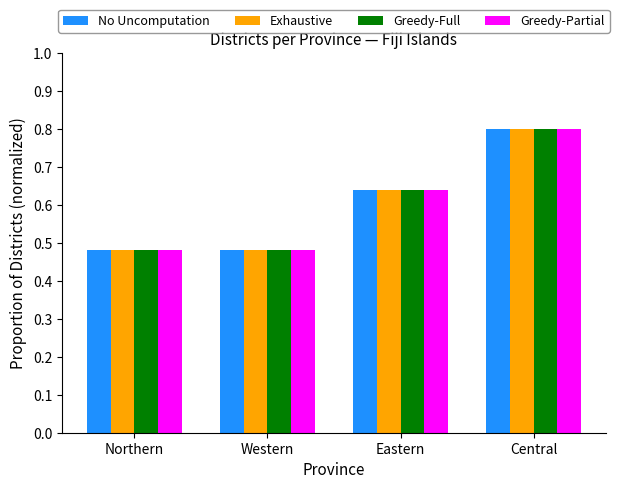

What position from the left is Western?

2